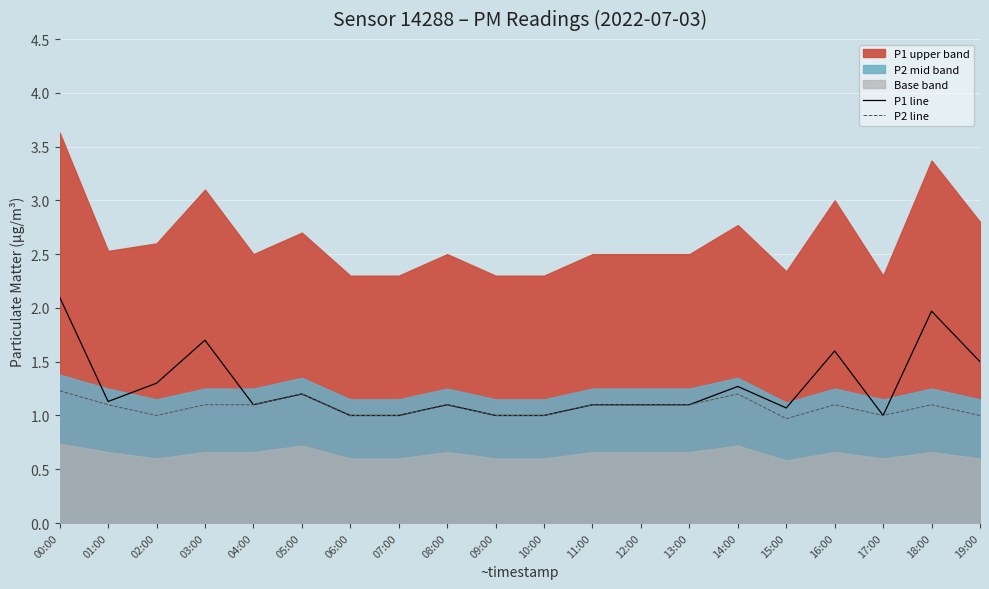

What is the difference between the maximum and second lowest values in the P2 line series?

0.2